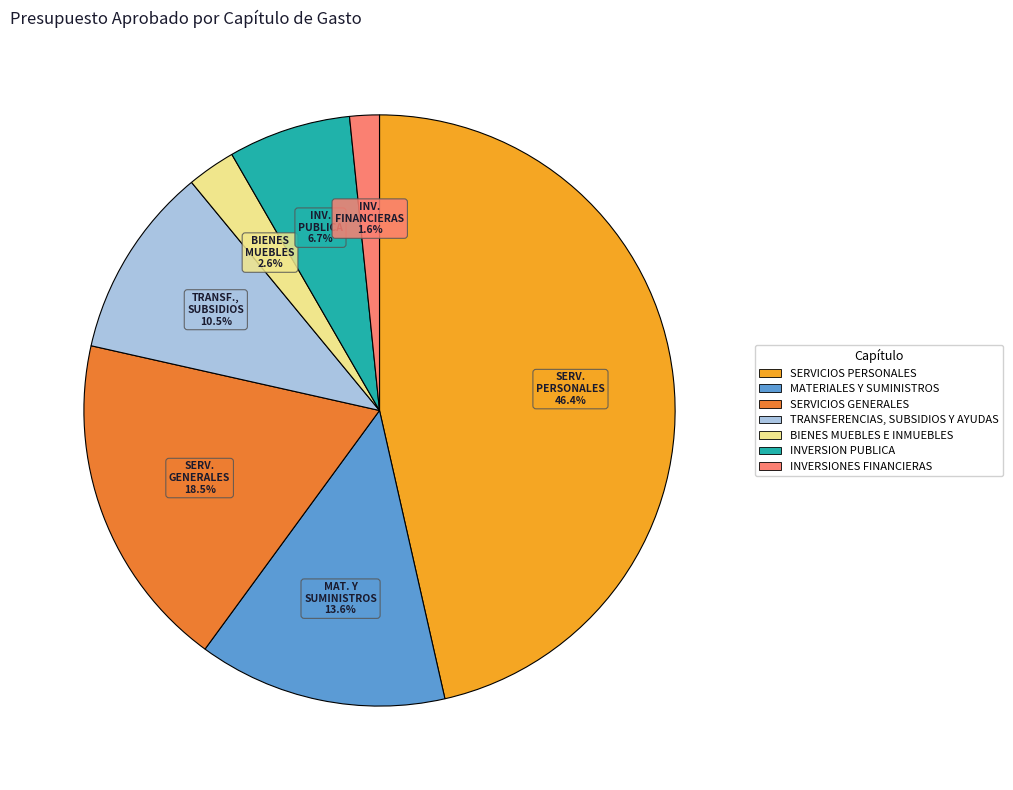

How much of the chart is everything except BIENES MUEBLES E INMUEBLES?

97.4%